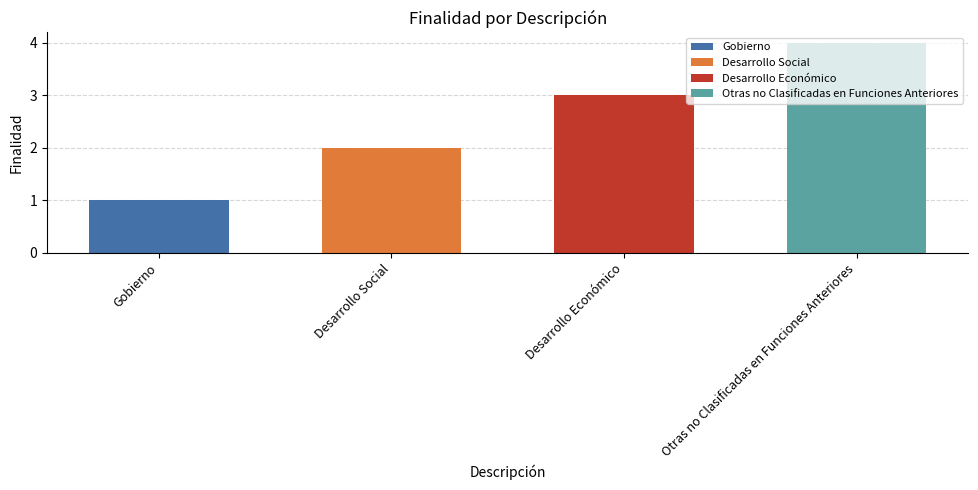

Read the value at Desarrollo Social.

2